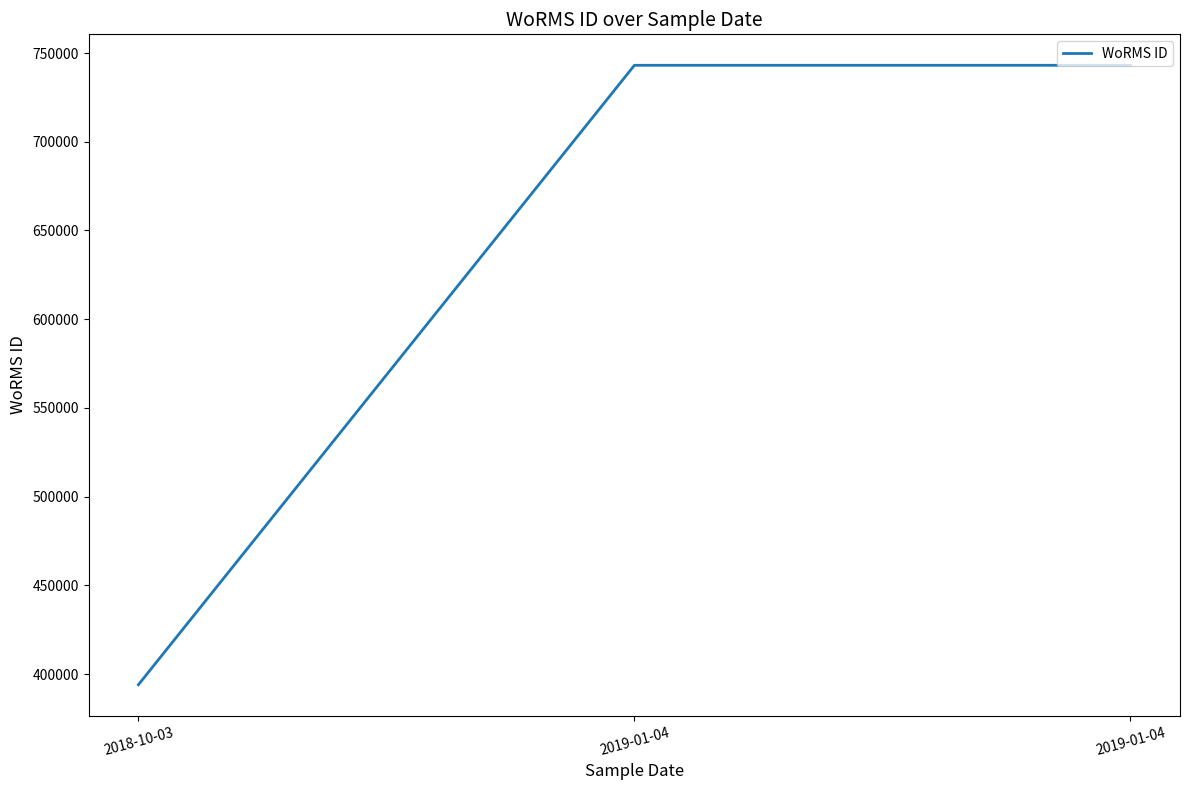

List the labels in order of value, smallest first.

2018-10-03, 2019-01-04, 2019-01-04